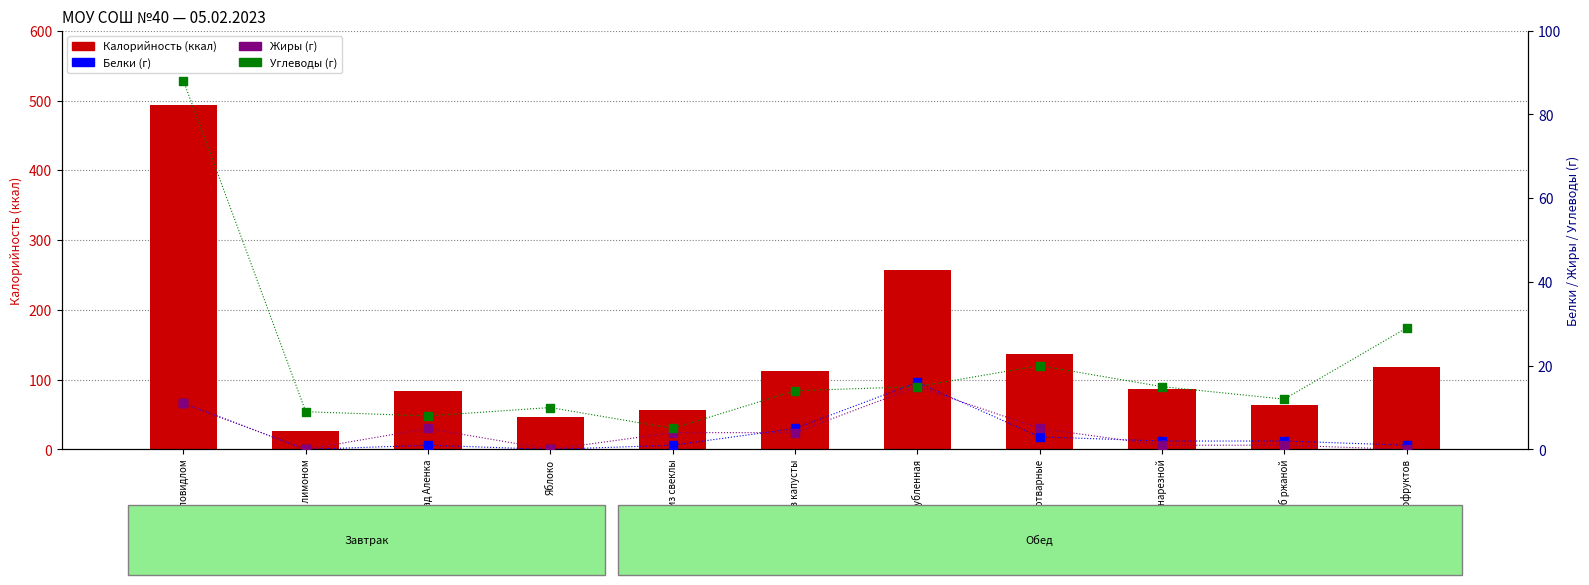

At how many categories does at least one series exceed 421?

1